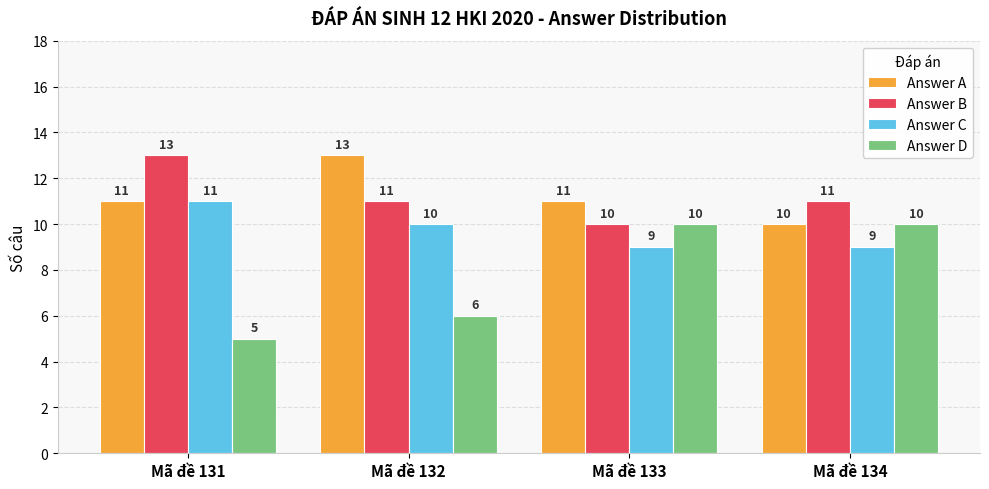

Which series changed the most between Mã đề 131 and Mã đề 134?

Answer D